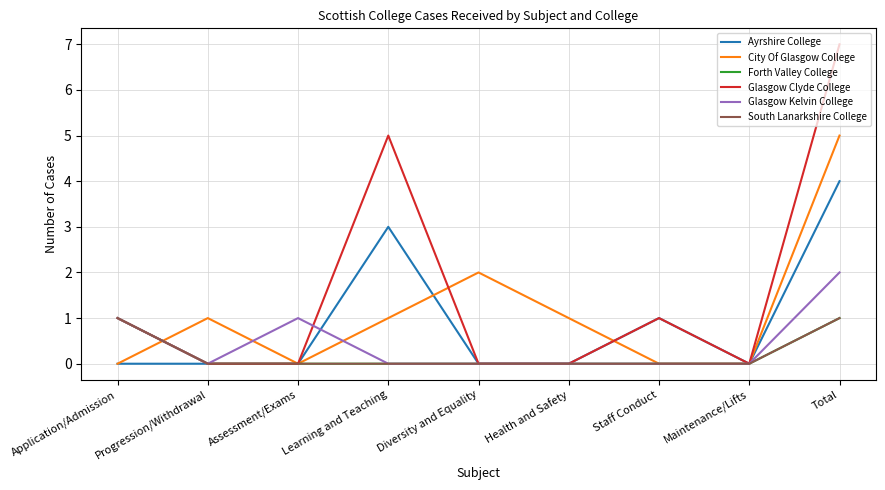

True or false: South Lanarkshire College and Glasgow Kelvin College cross at least once.

False